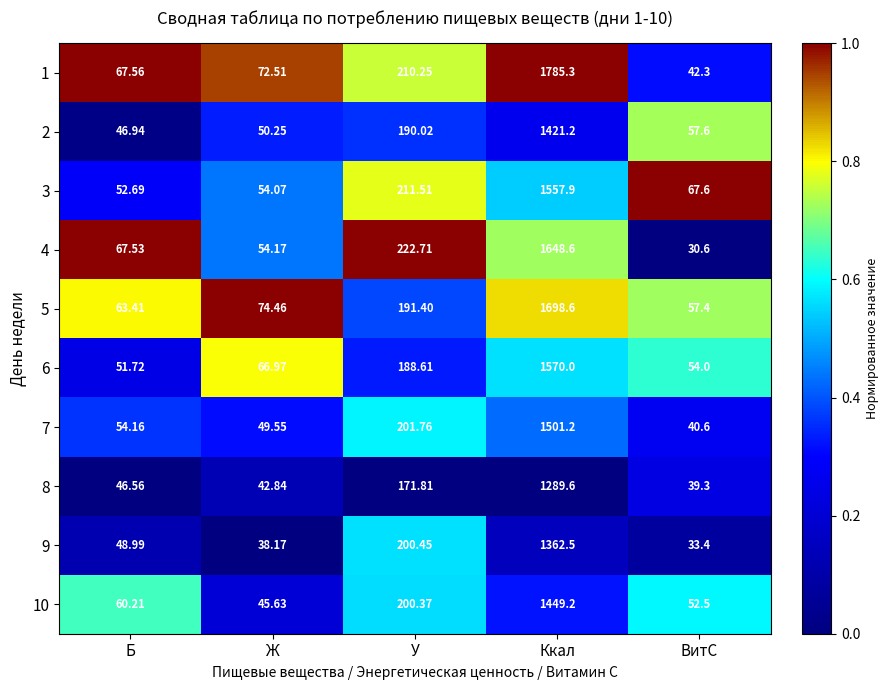

Which series has the largest total across all categories?

1